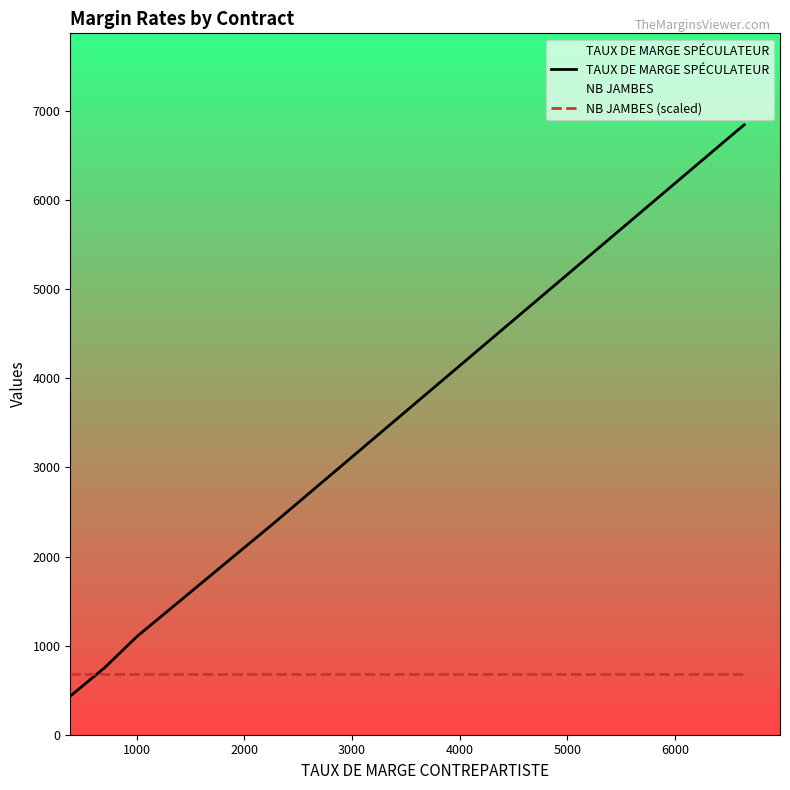

What is the maximum value for NB JAMBES (scaled)?

684.5